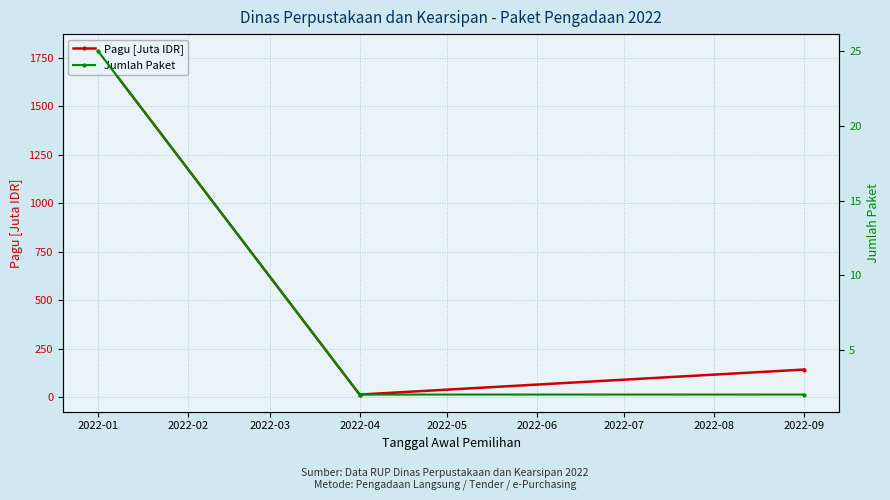

Where is Pagu [Juta IDR] nearest to the value 898?

2022-09